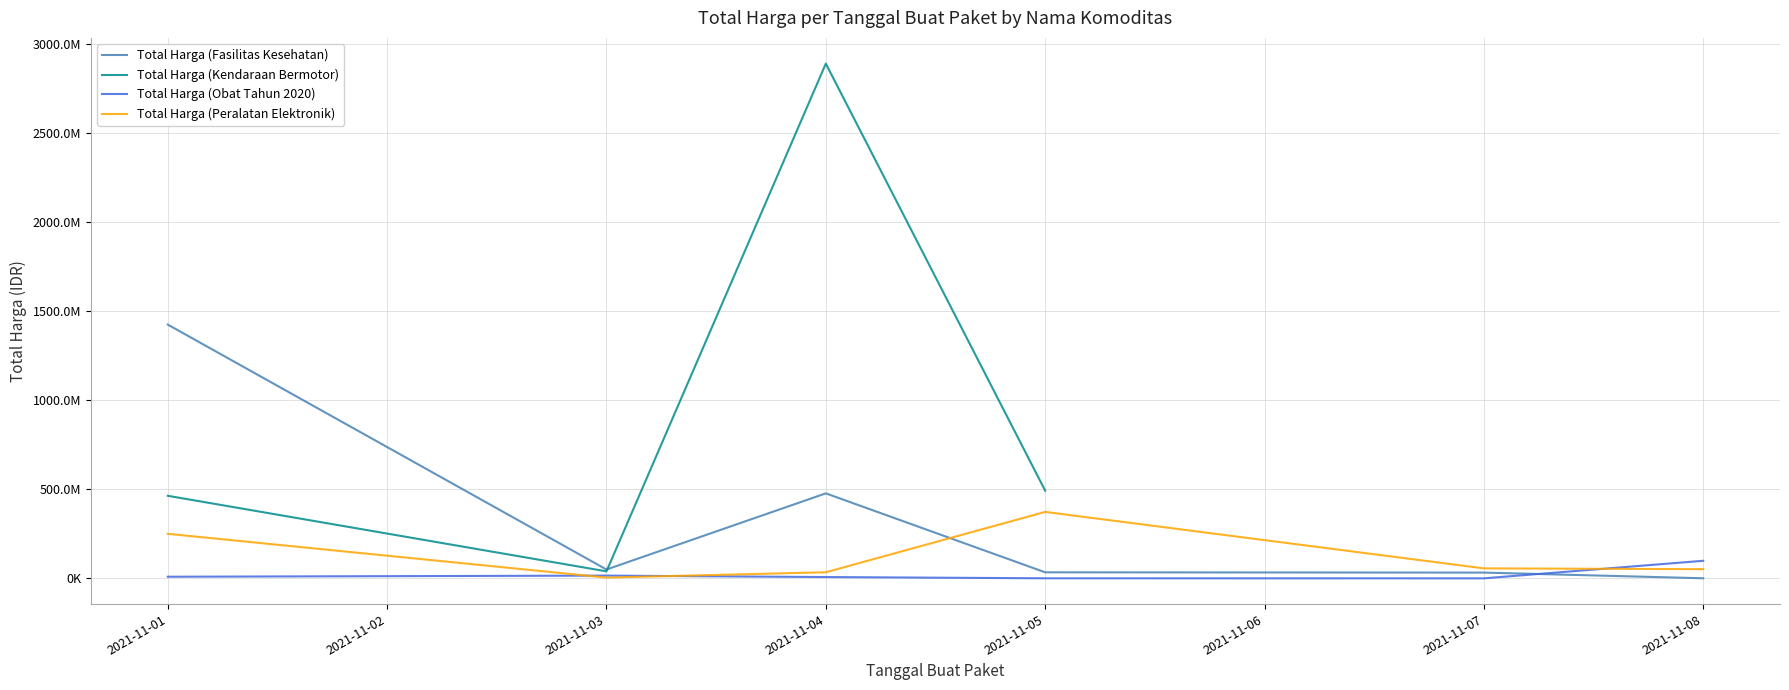

True or false: Total Harga (Peralatan Elektronik) and Total Harga (Fasilitas Kesehatan) cross at least once.

True